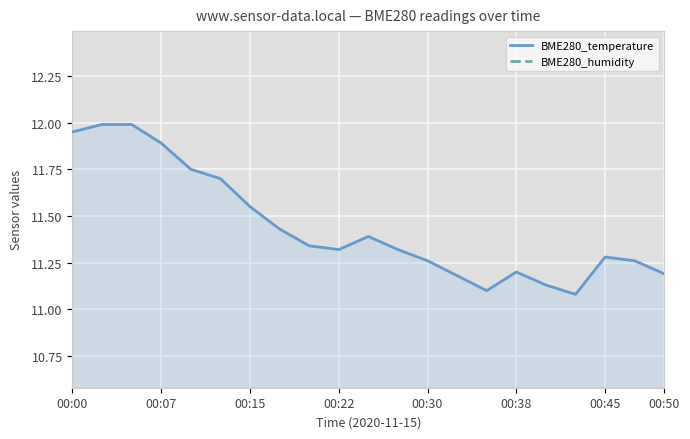

What is the minimum value shown in the chart?

11.1